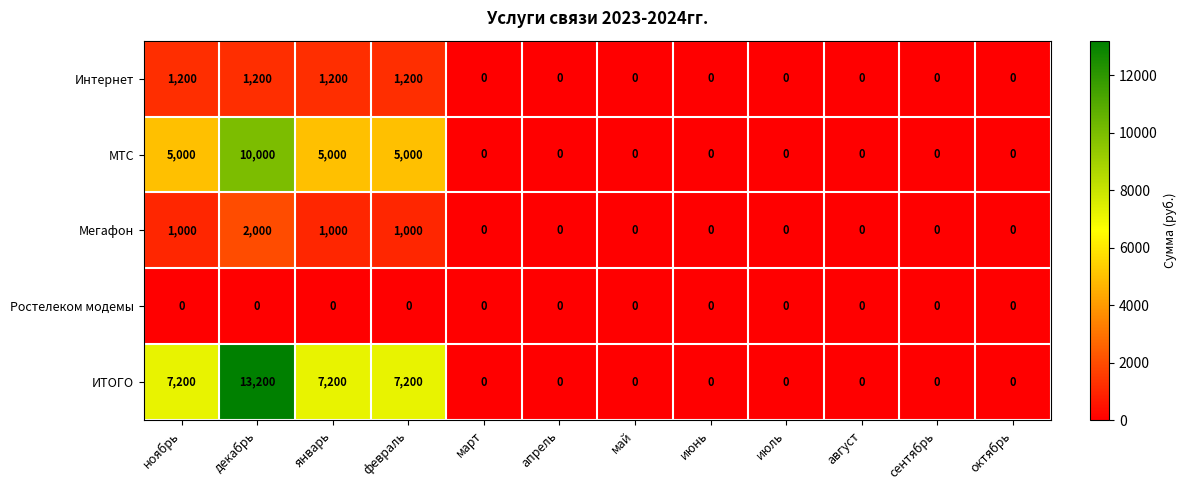

Count the МТС values in the range 0 to 5000.

11